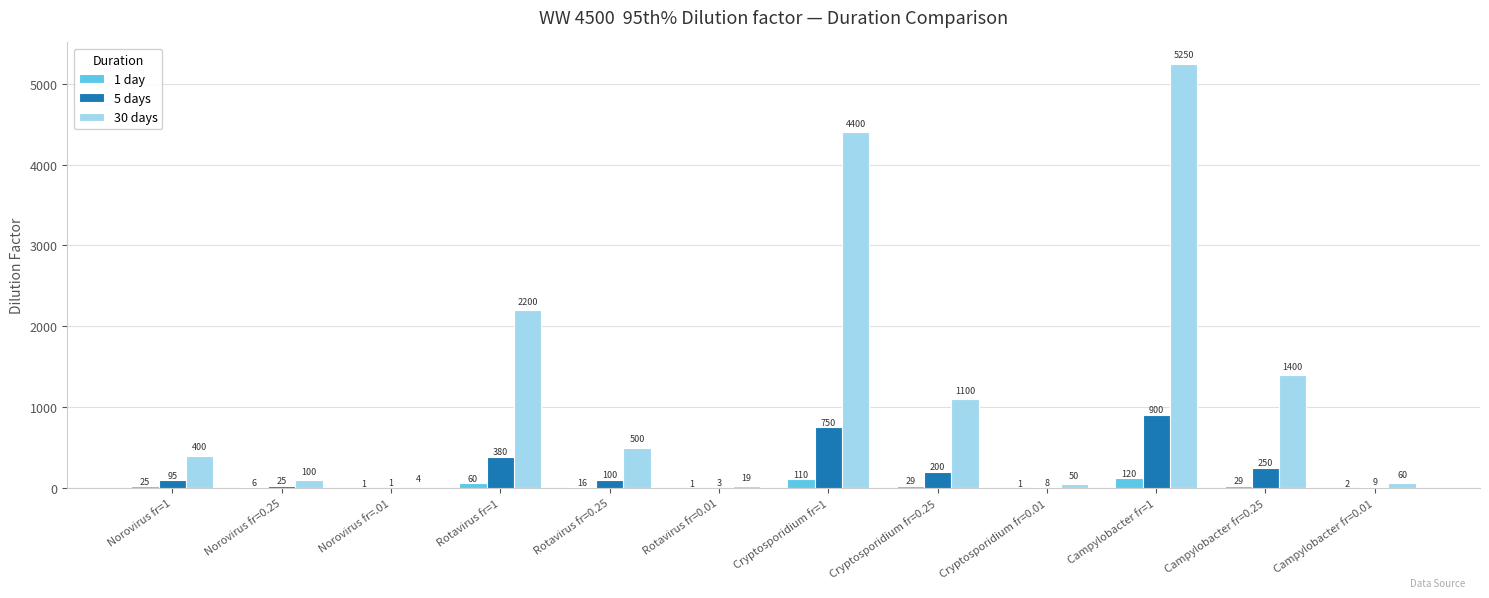

What is the sum of the 30 days values at Campylobacter fr=0.25 and Rotavirus fr=0.25?

1900